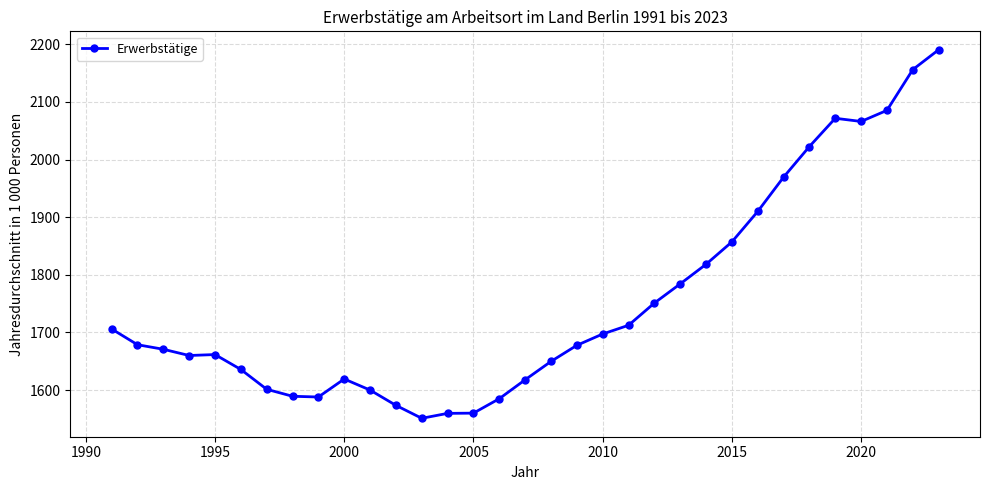

What is the value of the 8th point from the left?

1589.2